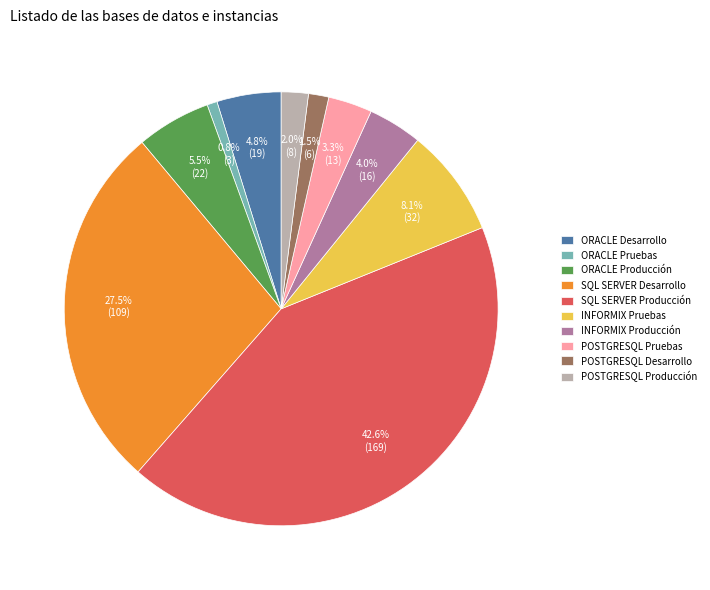

To the nearest percent, what is the difference between the largest and smallest slice percentages?

42%